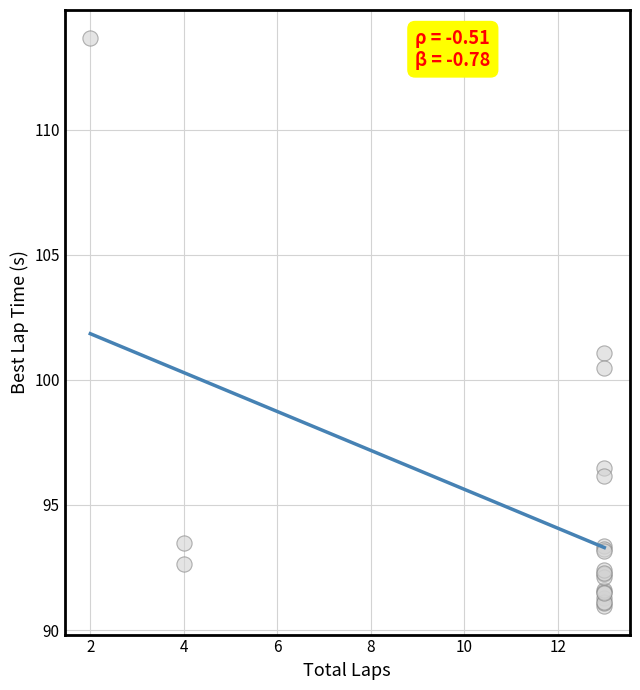

What Y value in the scatter plot is closest to 102?

101.1